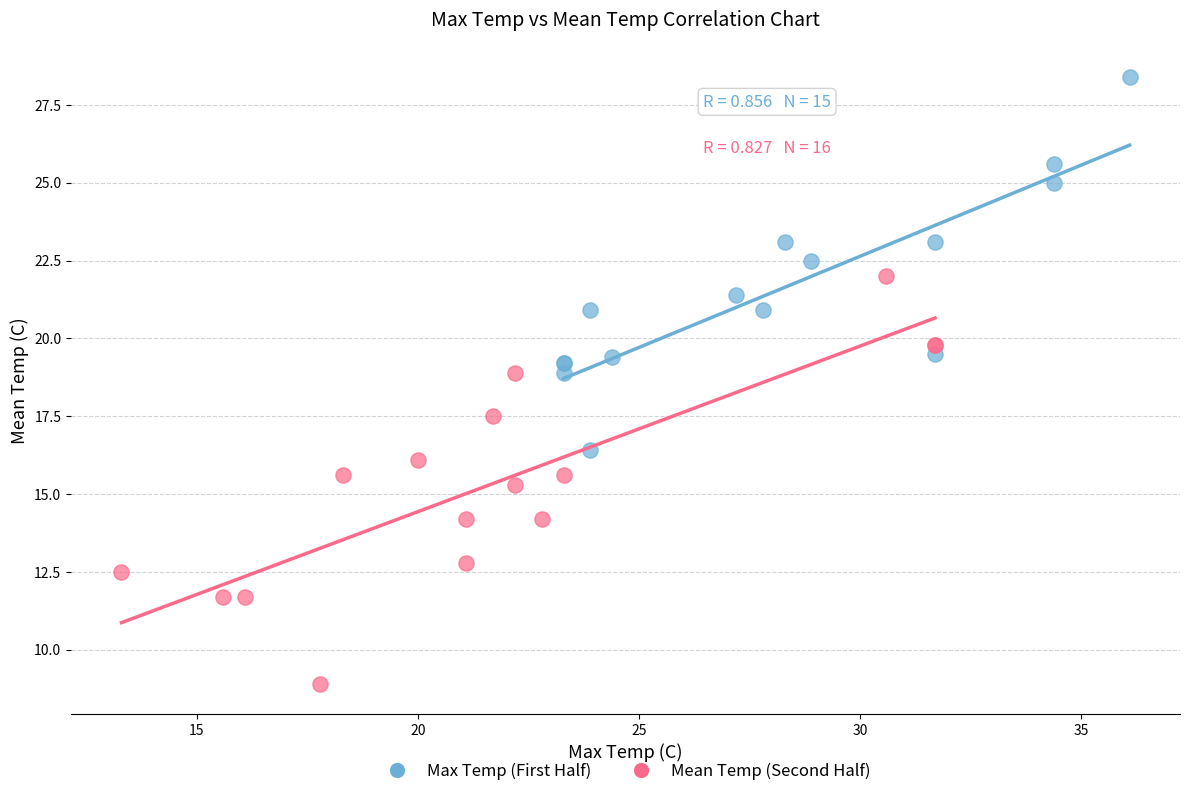

What are all the series names shown in the legend?

Max Temp (First Half), Mean Temp (Second Half)